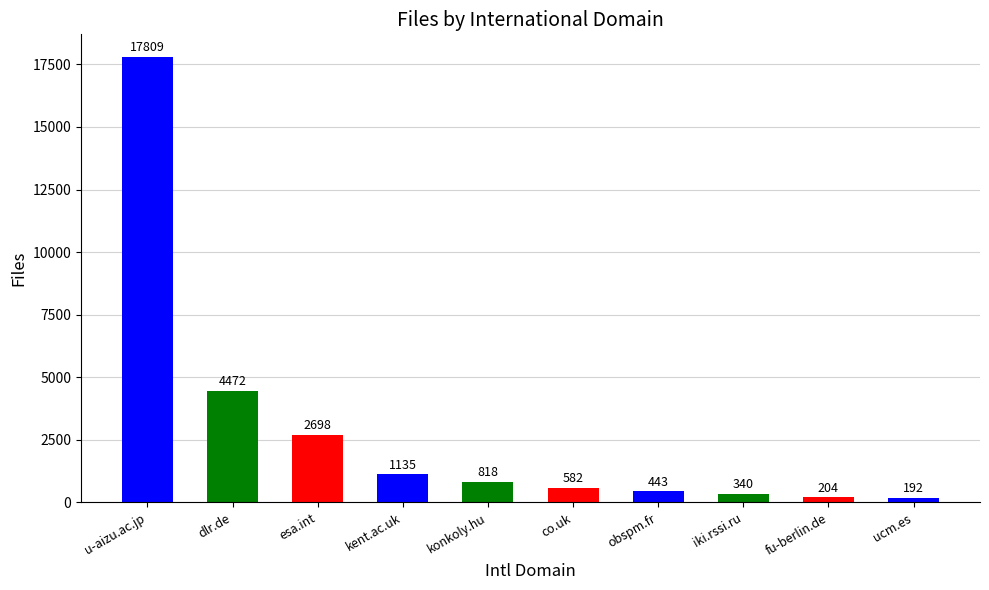

Reading left to right, extract all data points from this chart.

u-aizu.ac.jp=17809	dlr.de=4472	esa.int=2698	kent.ac.uk=1135	konkoly.hu=818	co.uk=582	obspm.fr=443	iki.rssi.ru=340	fu-berlin.de=204	ucm.es=192